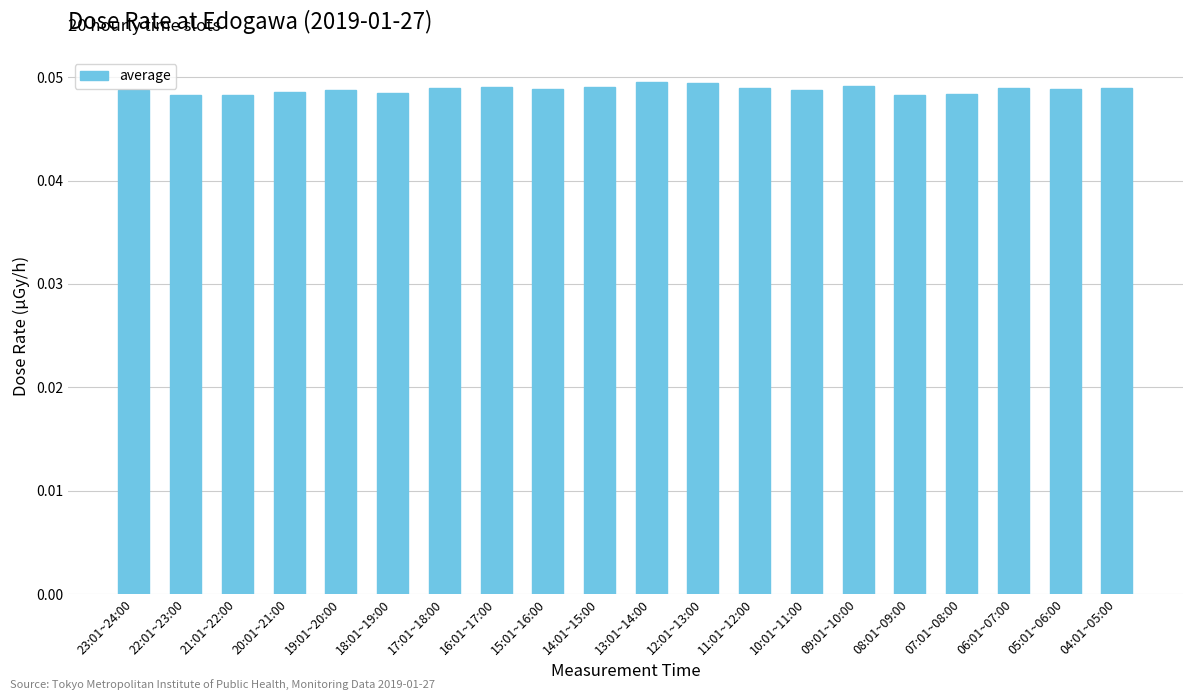

What is the label of the 4th bar from the left?

20:01~21:00